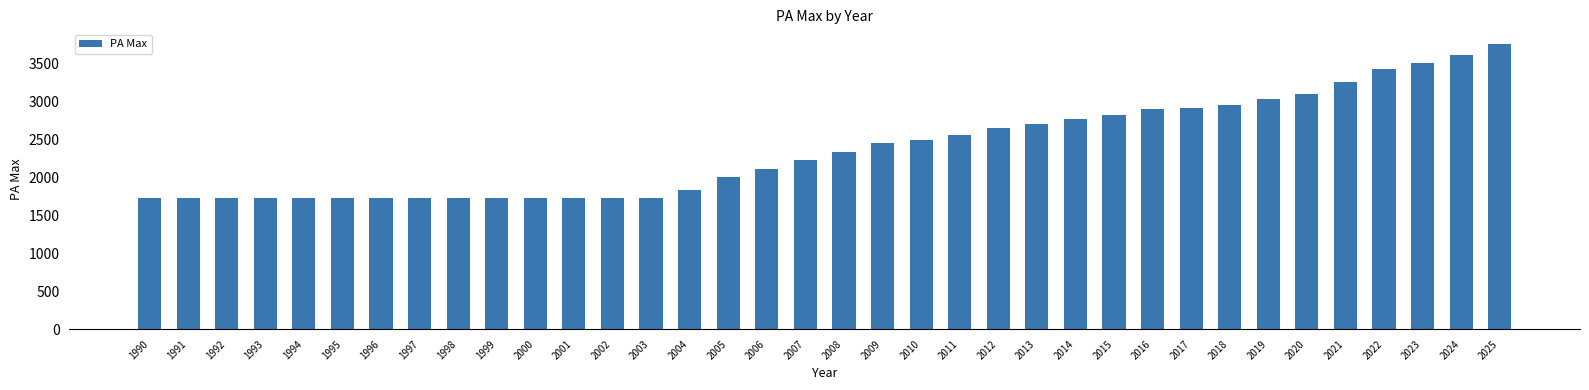

What is the minimum value shown in the chart?

1722.2